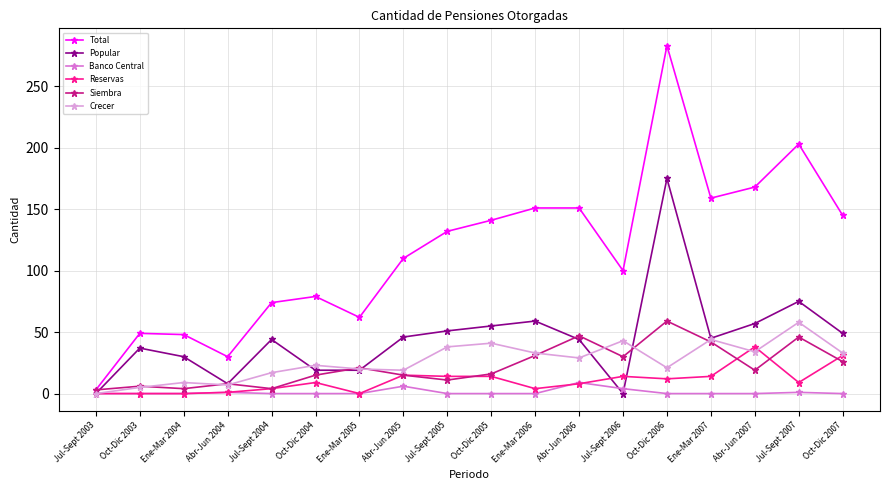

Which series changed the most between Ene-Mar 2007 and Jul-Sept 2007?

Total